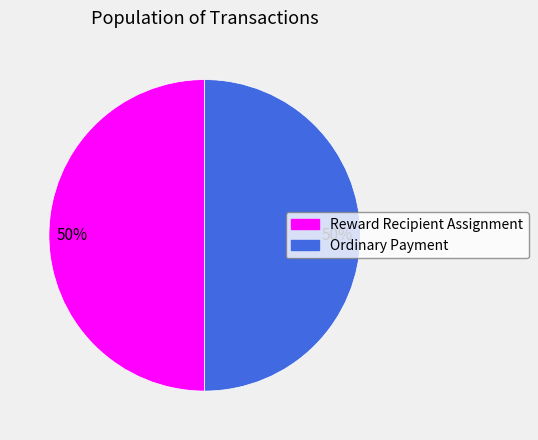

What is the ratio of the value at Ordinary Payment to the value at Reward Recipient Assignment?

1.0